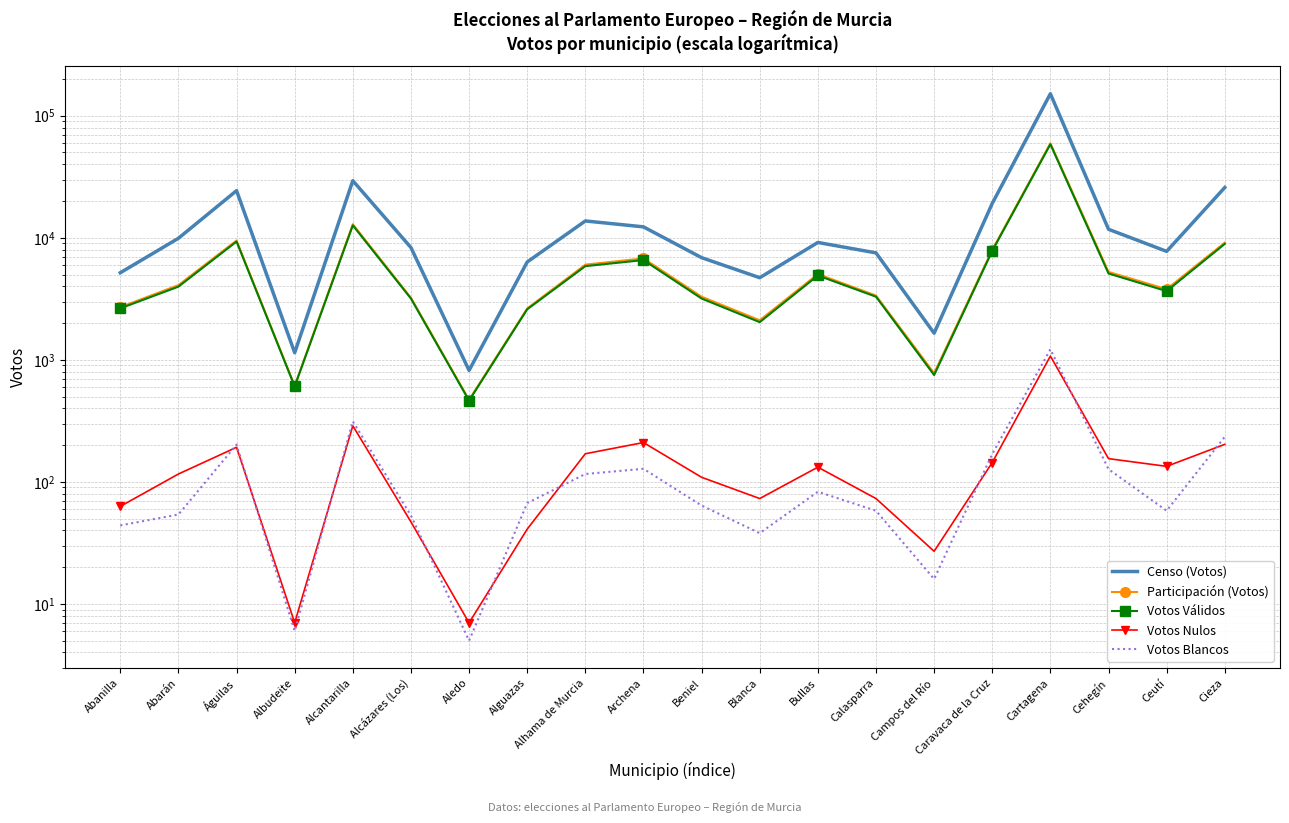

How many data points in Votos Nulos are less than 132?

10